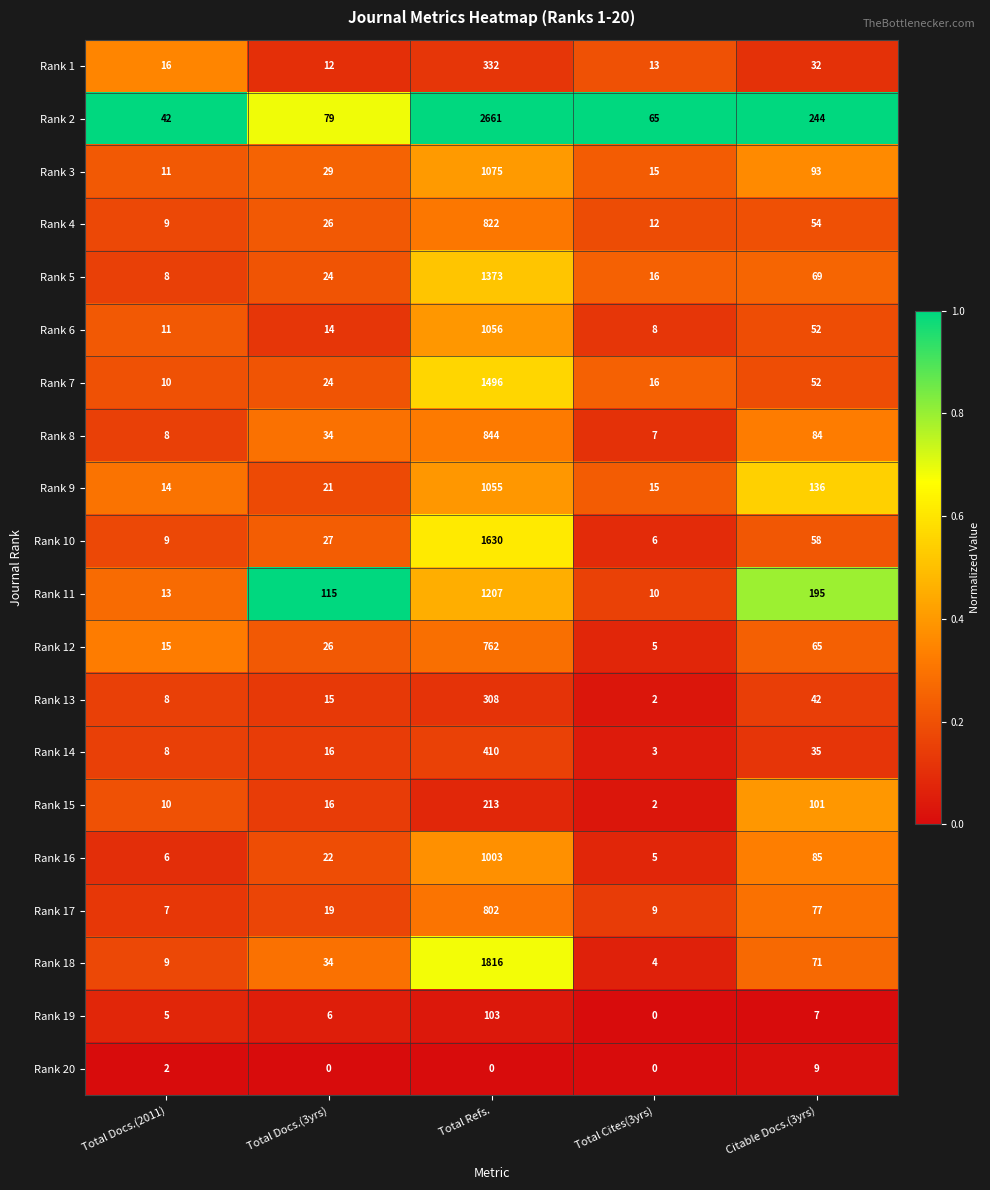

True or false: Rank 18 has a value of 34 at Total Docs.(3yrs).

True